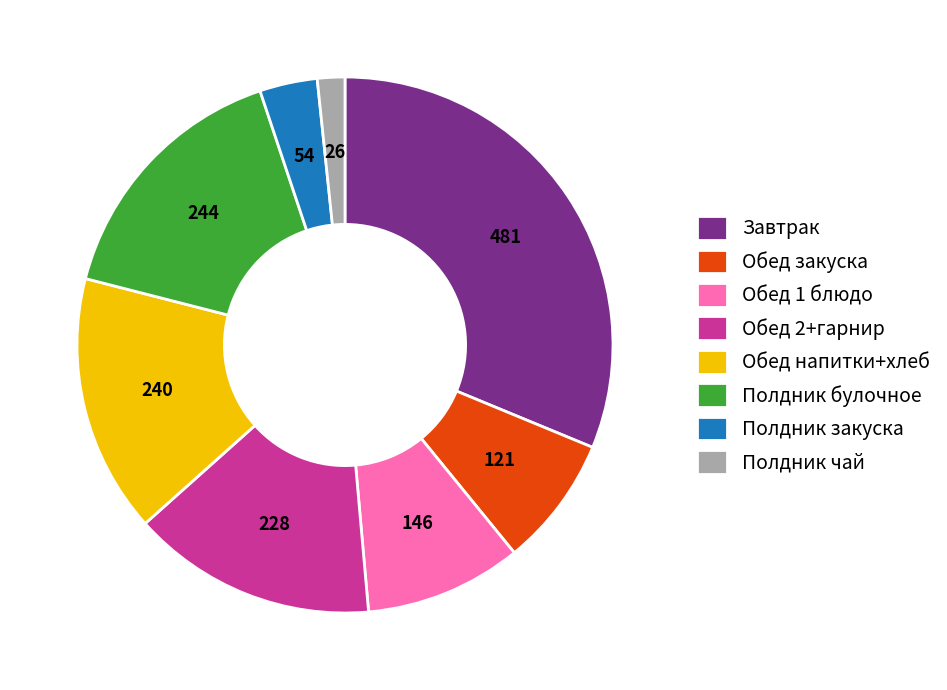

Combined, do Обед напитки+хлеб and Полдник булочное account for over 50%?

No